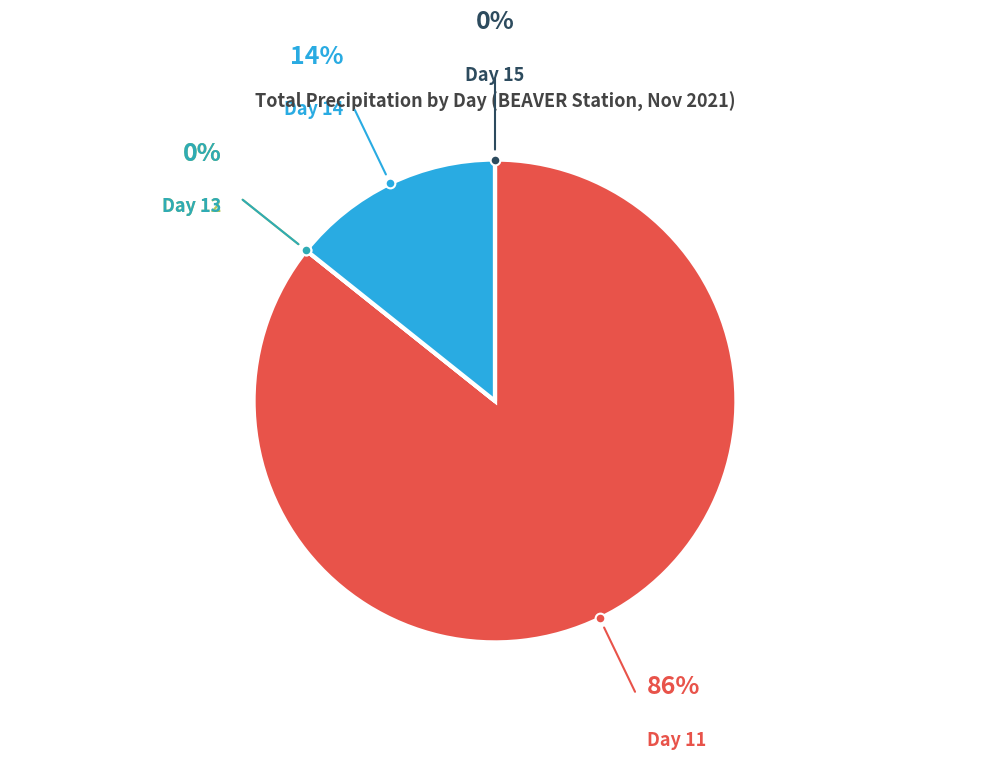

Is there any slice that represents more than half of the pie?

Yes